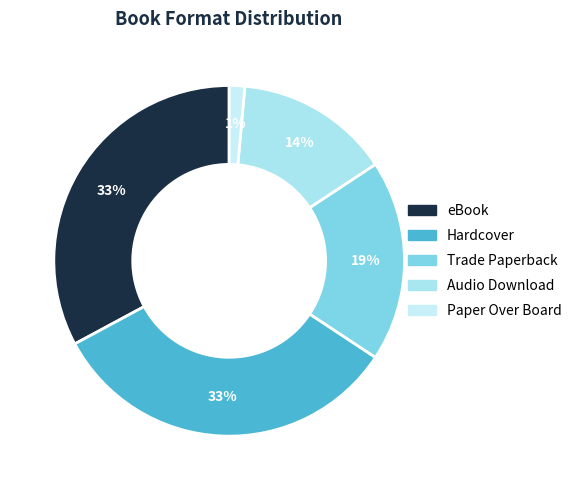

The Audio Download slice represents 7% of the pie. True or false?

False